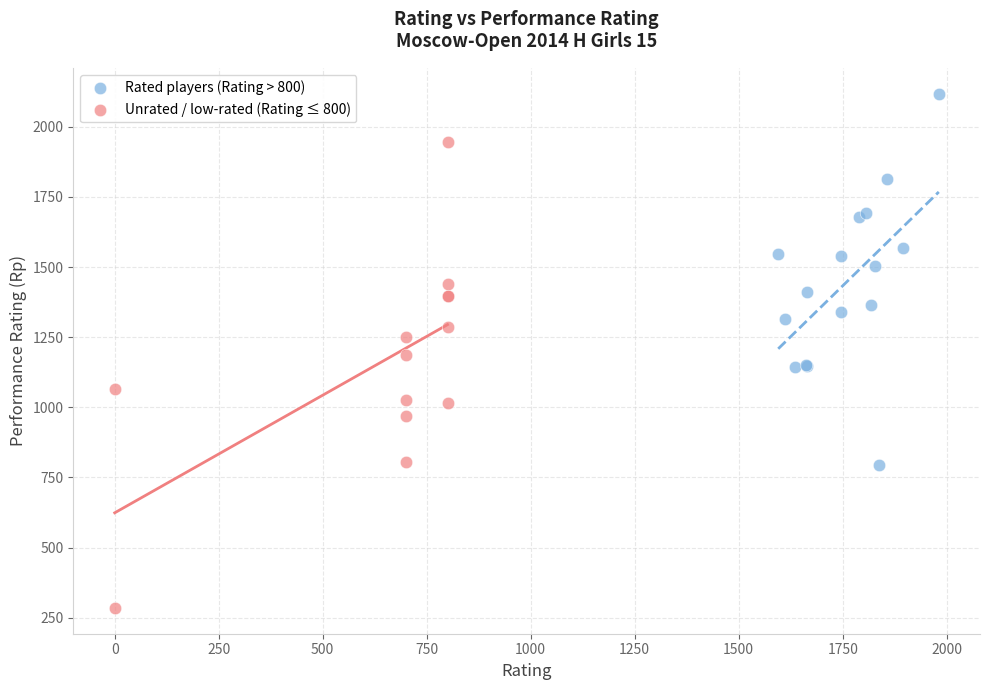

Which series reaches the maximum Y coordinate?

Rated players (Rating > 800)